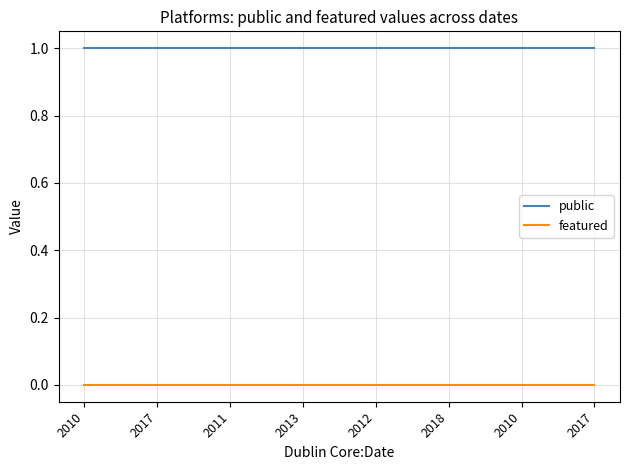

Reading right to left, extract all data points from this chart.

public: 2017=1	2010=1	2018=1	2012=1	2013=1	2011=1	2017=1	2010=1
featured: 2017=0	2010=0	2018=0	2012=0	2013=0	2011=0	2017=0	2010=0